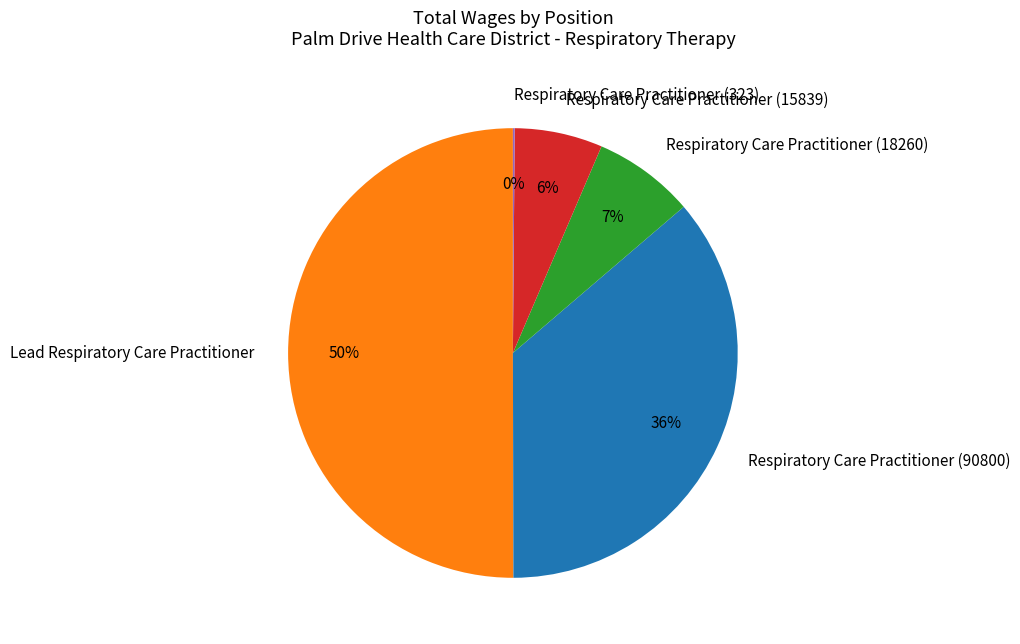

What is the majority slice?

Lead Respiratory Care Practitioner